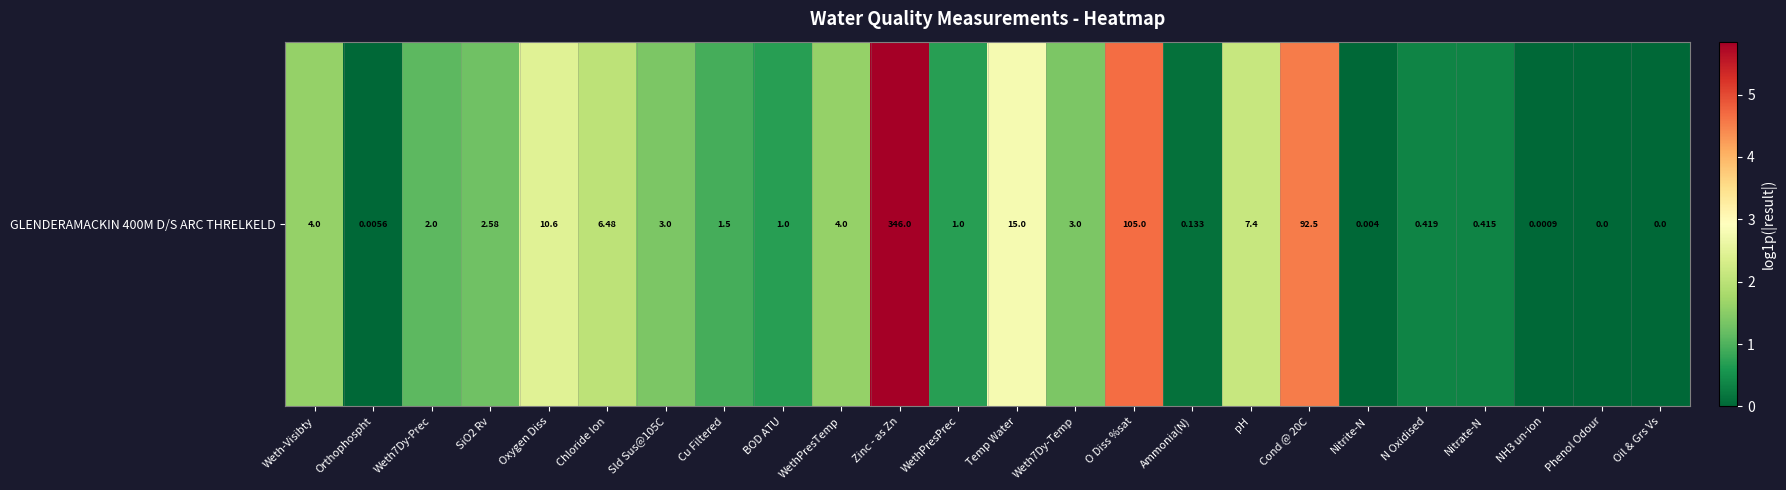

How many series are shown in this chart?

1